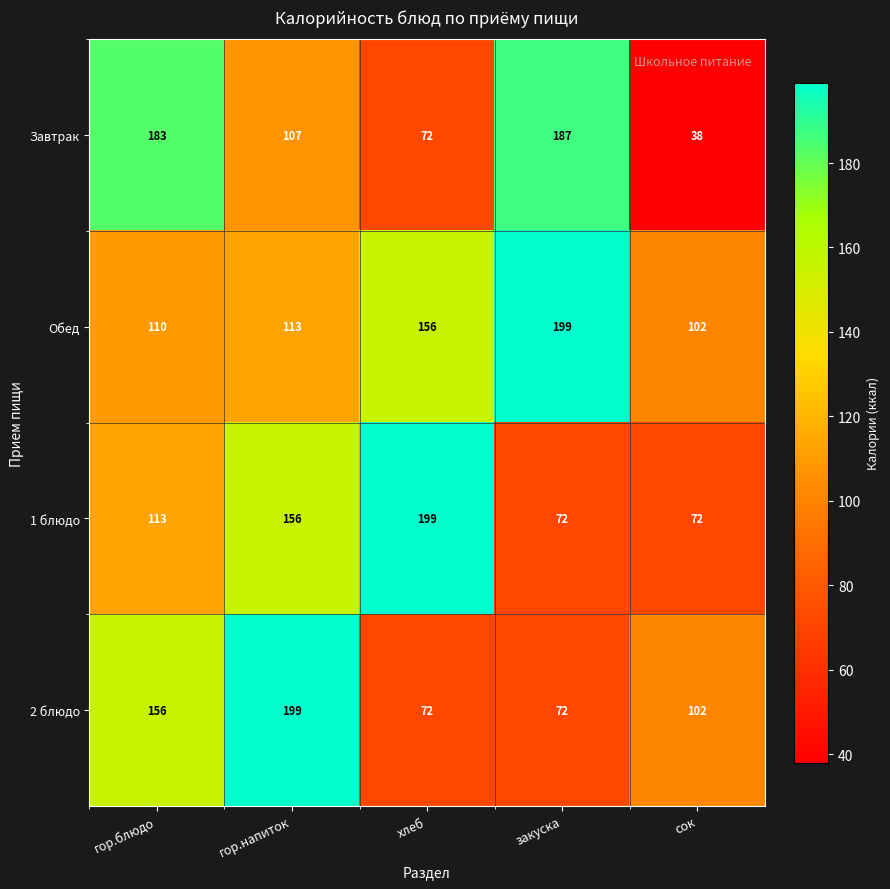

What is the difference between the second highest and minimum values in the Обед series?

54